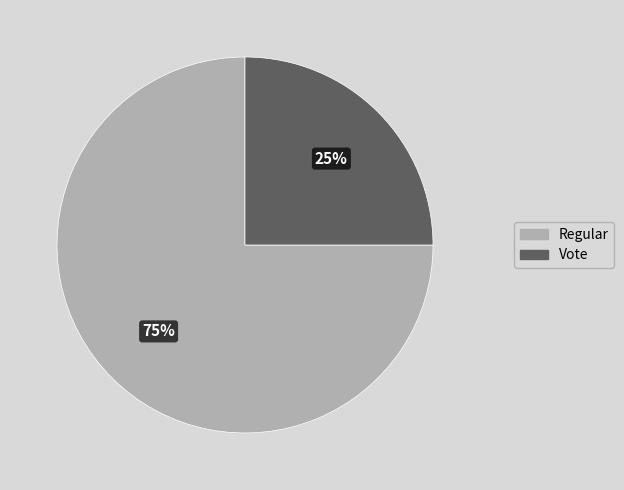

To the nearest percent, what portion does Regular represent?

75%